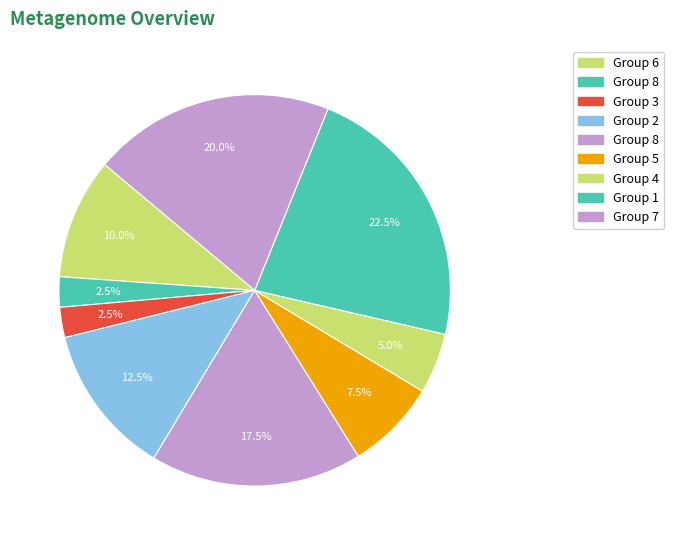

How many slices are in this pie chart?

9